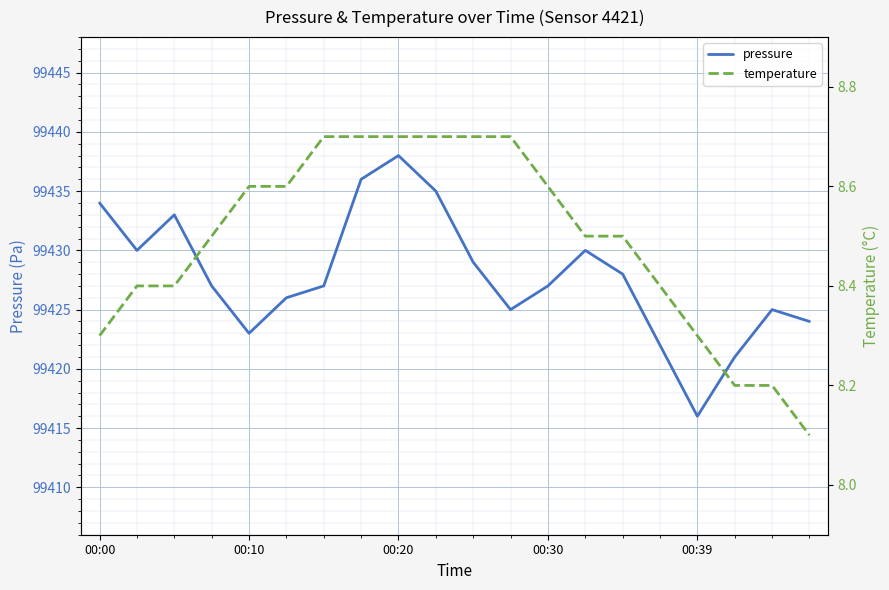

What is the value of the pressure point at the 17th from the left?

99416.0